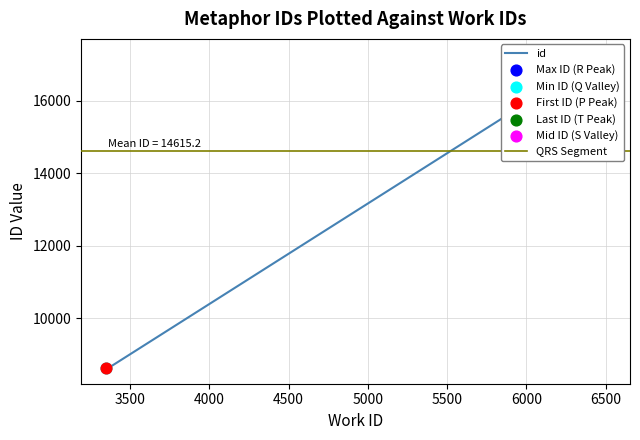

Between 5997 and 3348, which is larger?

5997